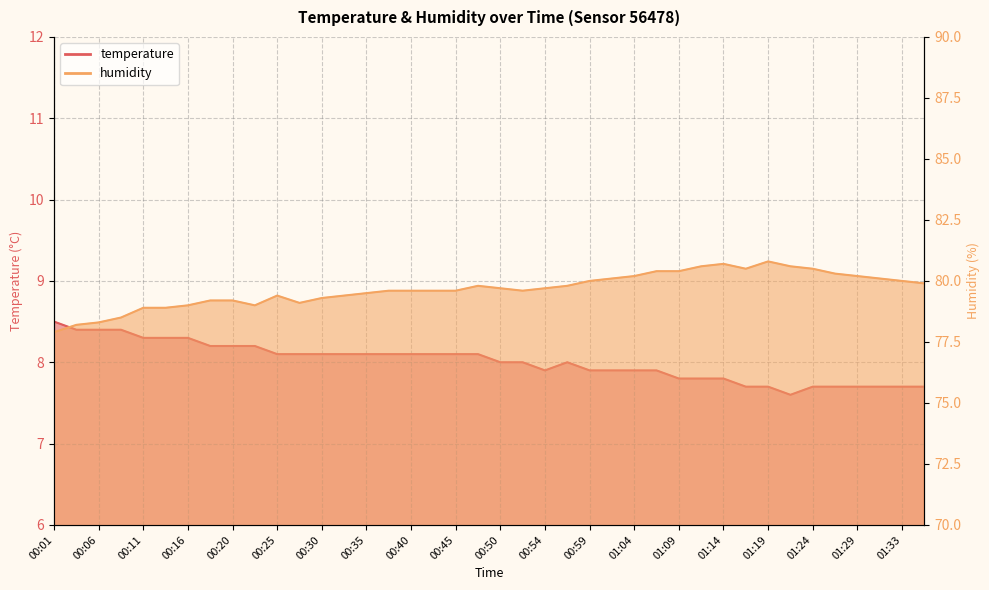

What is the difference between the second highest and second lowest values in the humidity series?

2.5